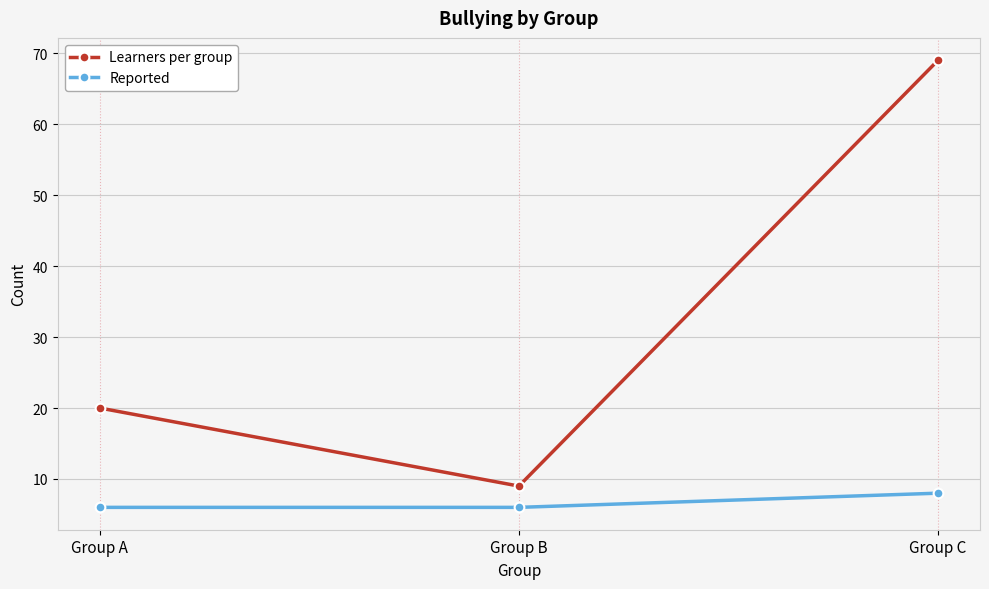

What is the difference between the Reported values at Group C and Group A?

2